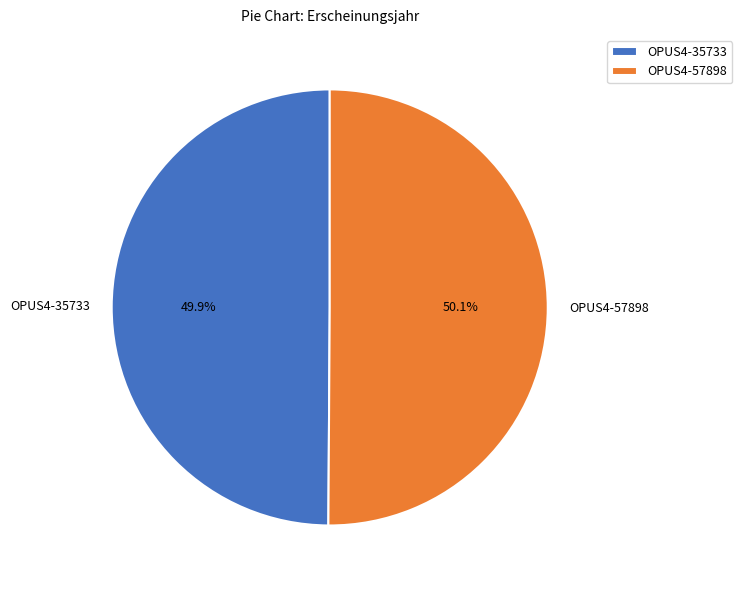

Approximately how many times larger is the value at OPUS4-35733 compared to OPUS4-57898?

1.0